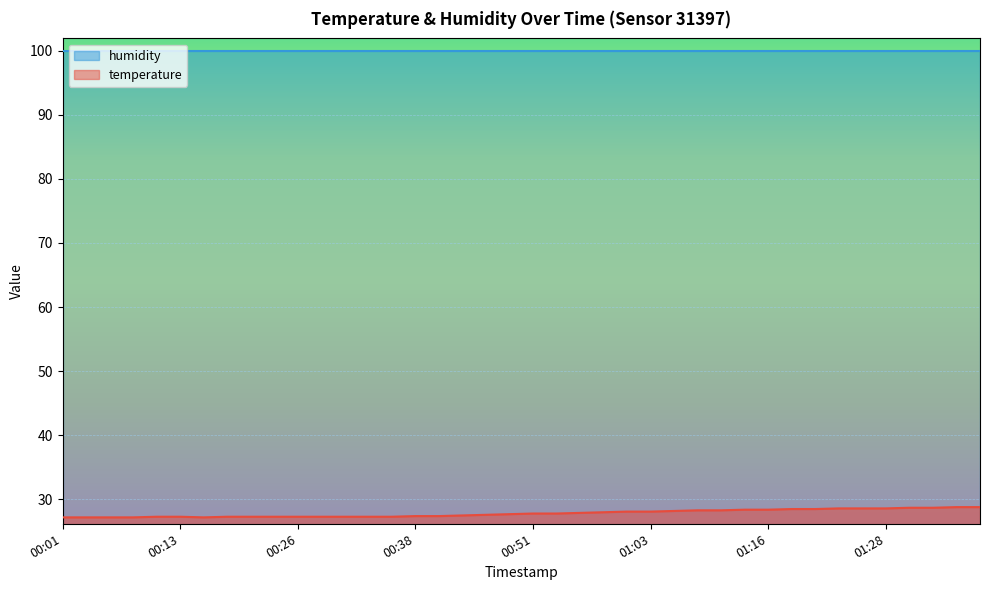

Read the value at 01:06.

28.2